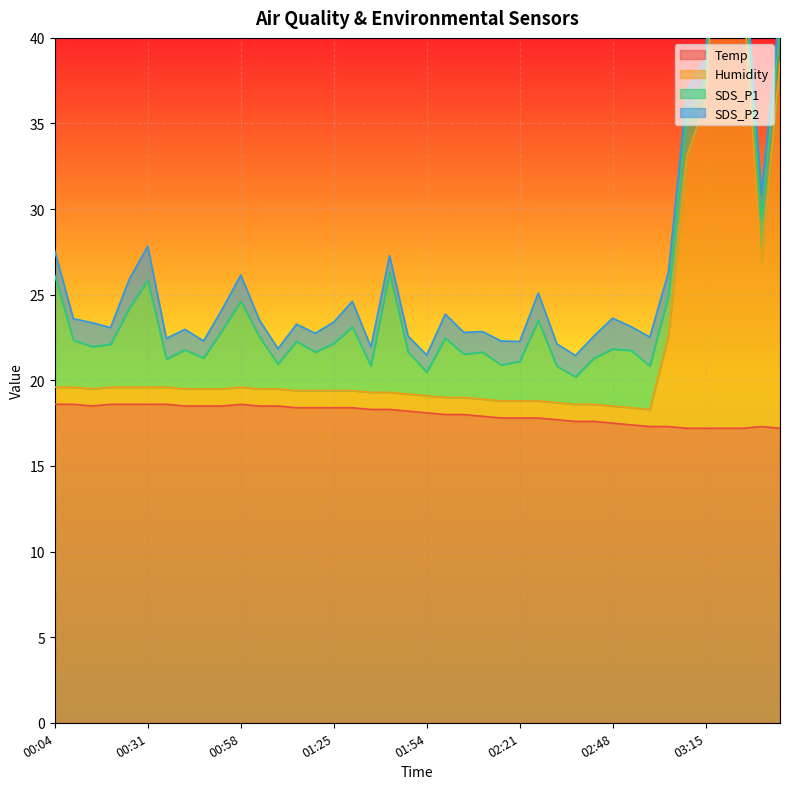

True or false: Humidity and Temp intersect in this chart.

False